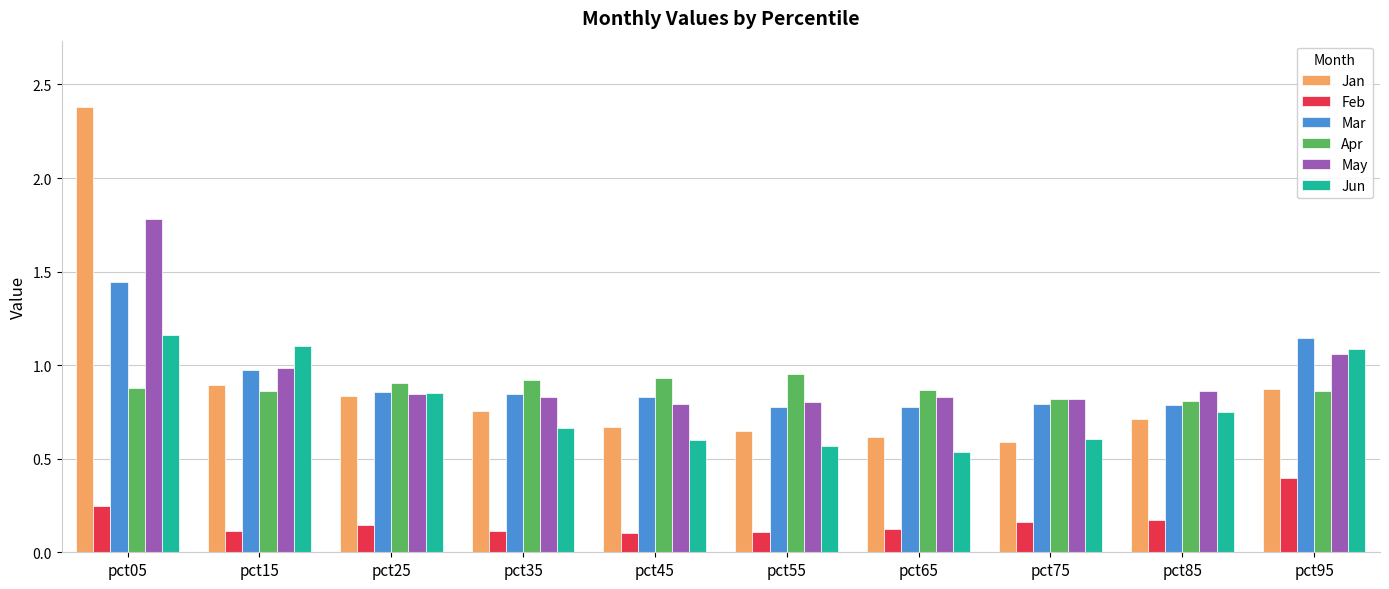

Between pct25 and pct75, which series saw the biggest shift?

Jan